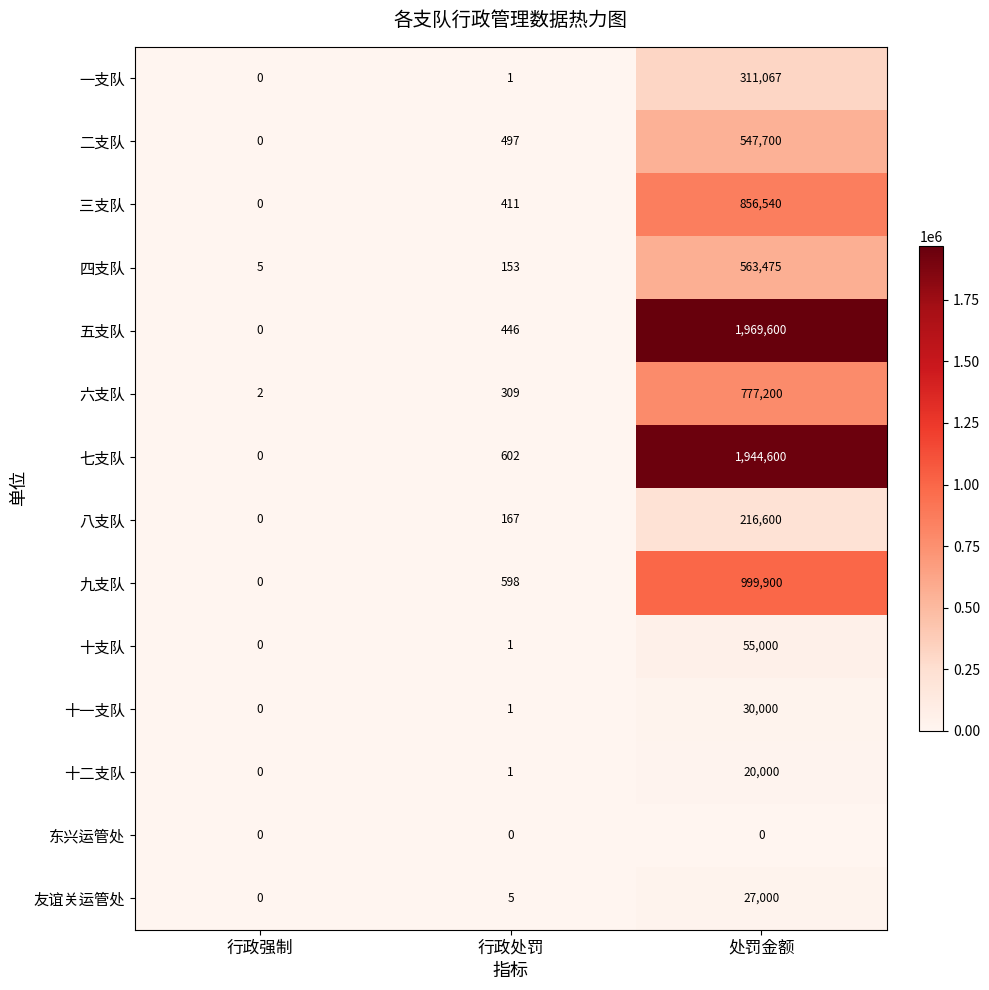

At 处罚金额, list the series in order from smallest to largest.

东兴运管处, 十二支队, 友谊关运管处, 十一支队, 十支队, 八支队, 一支队, 二支队, 四支队, 六支队, 三支队, 九支队, 七支队, 五支队